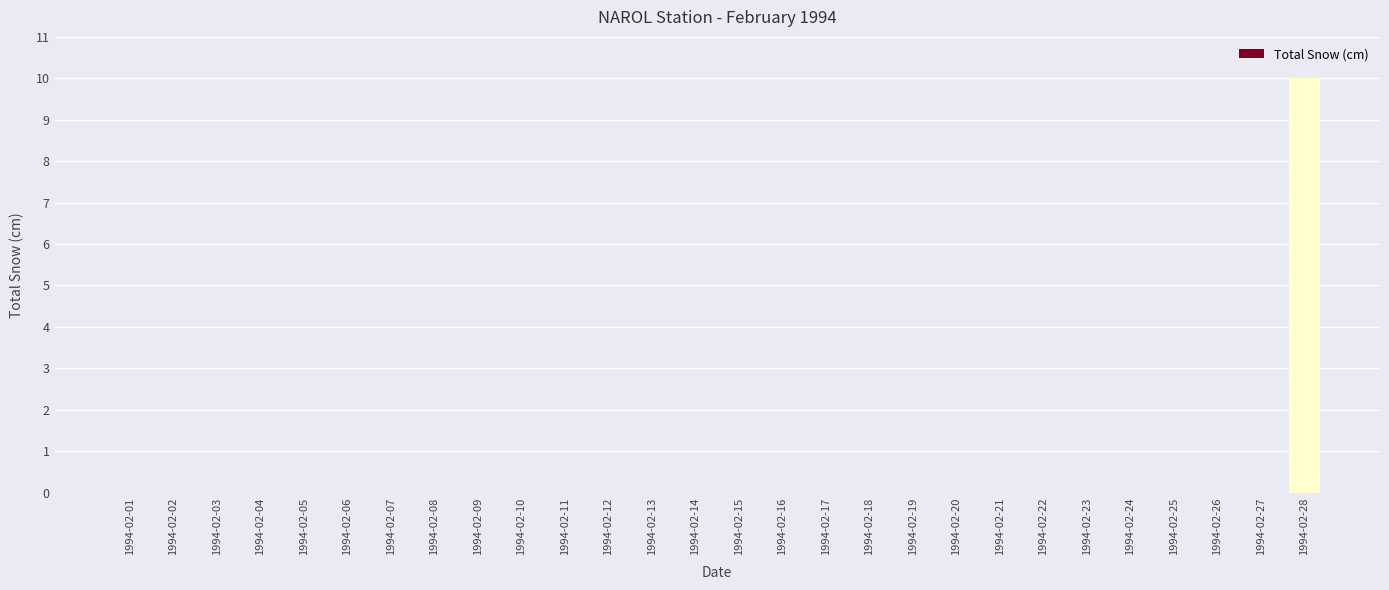

Which category has the highest value across all series?

1994-02-28